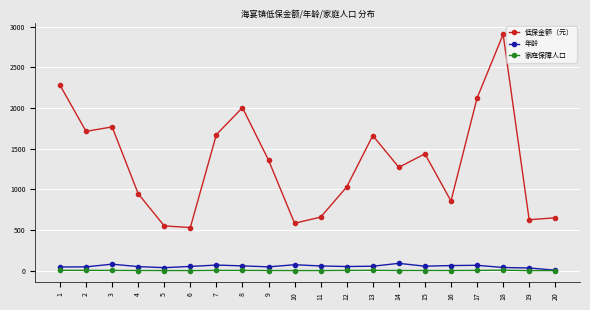

At which category is the sum across all series the highest?

18